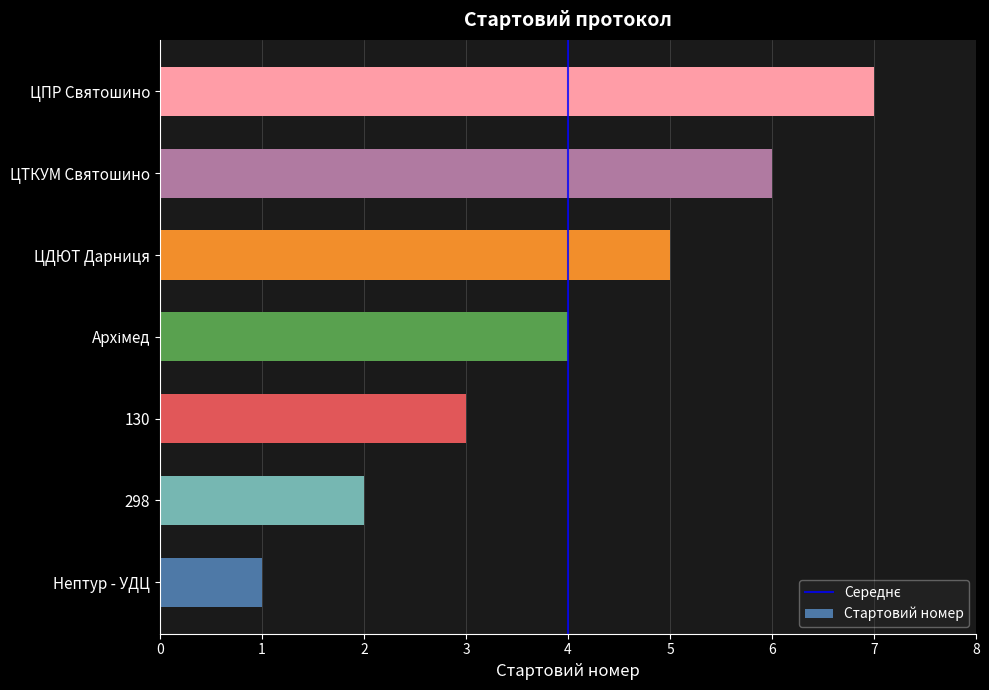

What is the change in value from 298 to 130?

+1